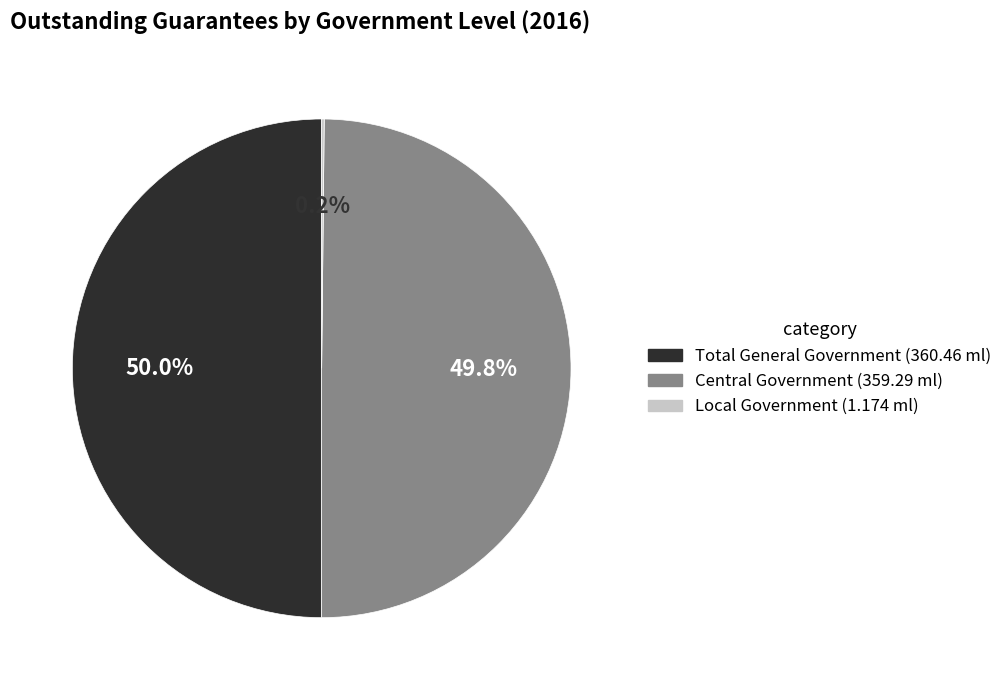

Approximately how many times larger is the value at Total General Government compared to Central Government?

1.0